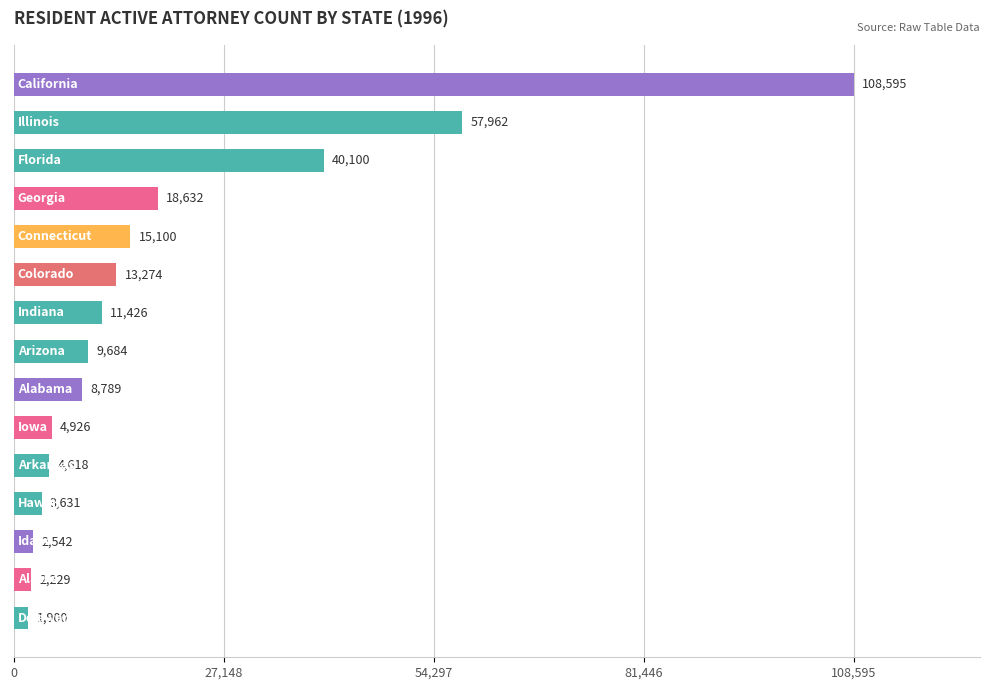

What is the average value?

20227